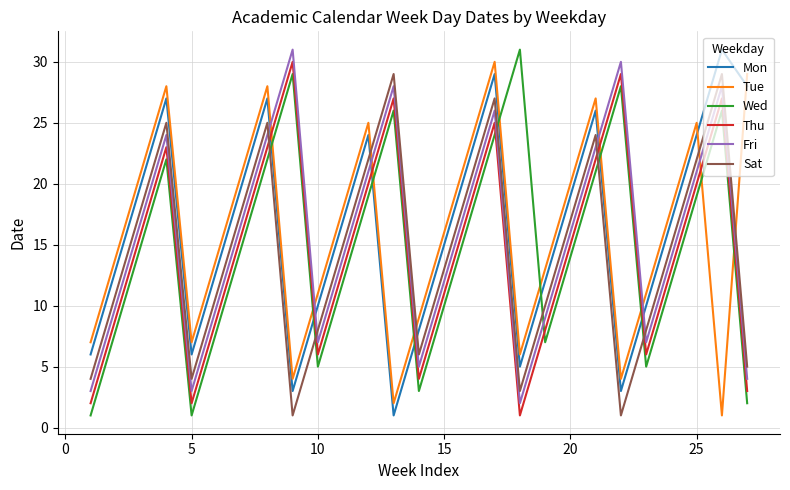

What are all the series names shown in the legend?

Mon, Tue, Wed, Thu, Fri, Sat